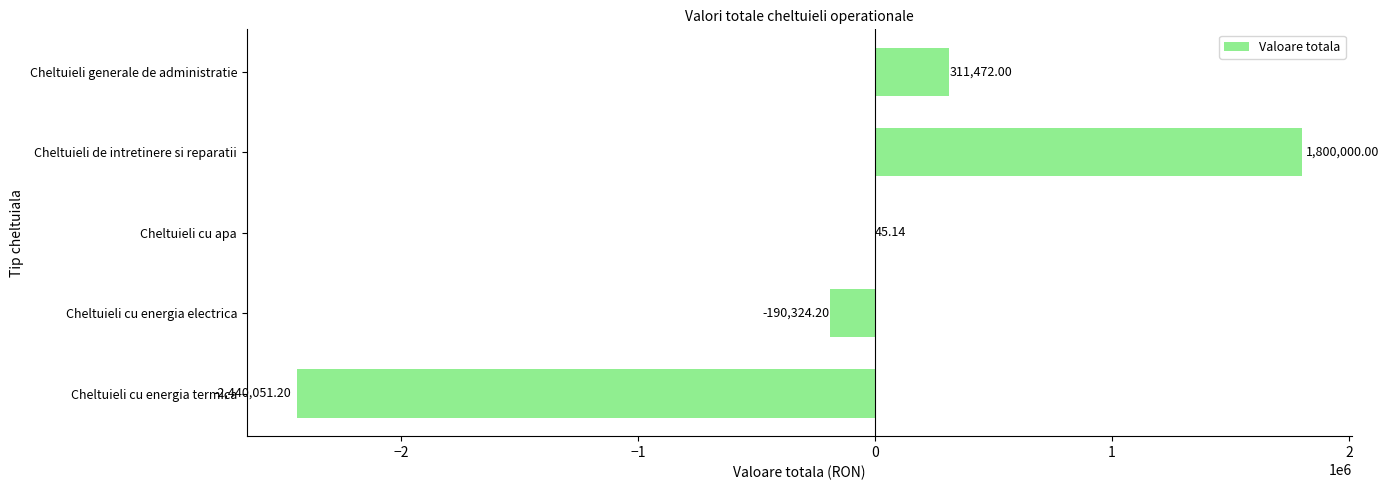

Where is the data nearest to the value -320025?

Cheltuieli cu energia electrica